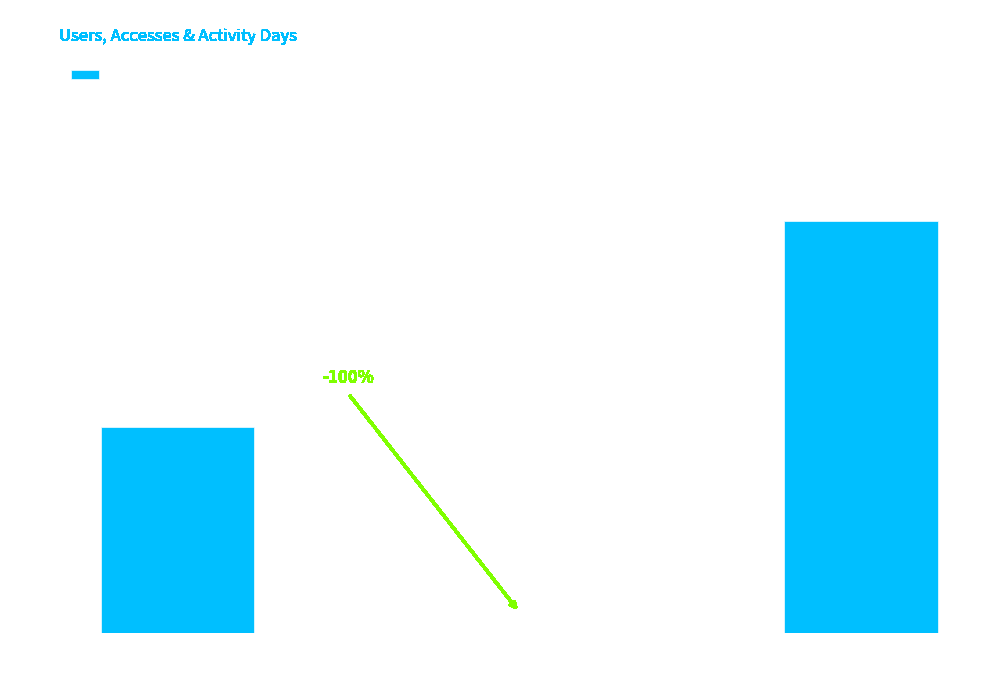

What is the difference between the values at 2021-02-01 and 2021-01-01?

1